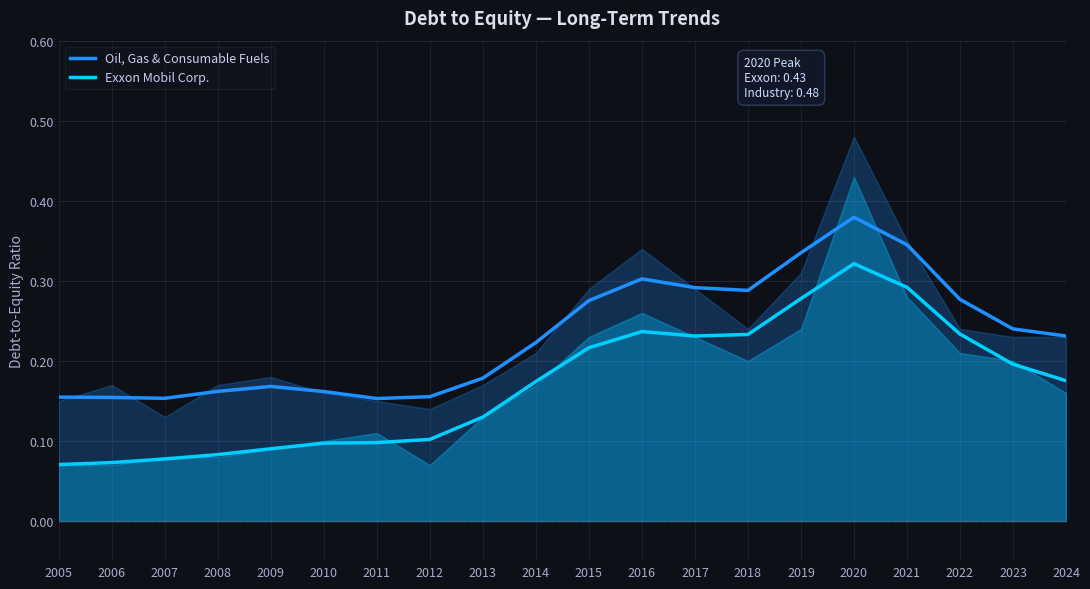

At how many categories does at least one series exceed 0?

20